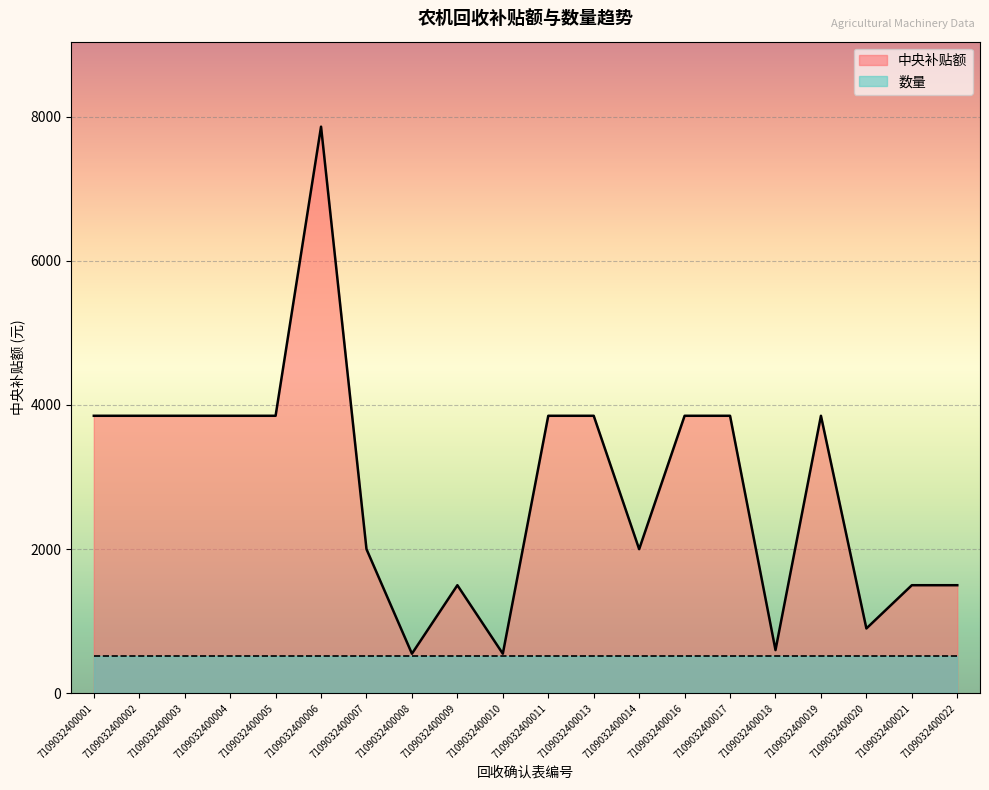

What is the sum of all values?

57460